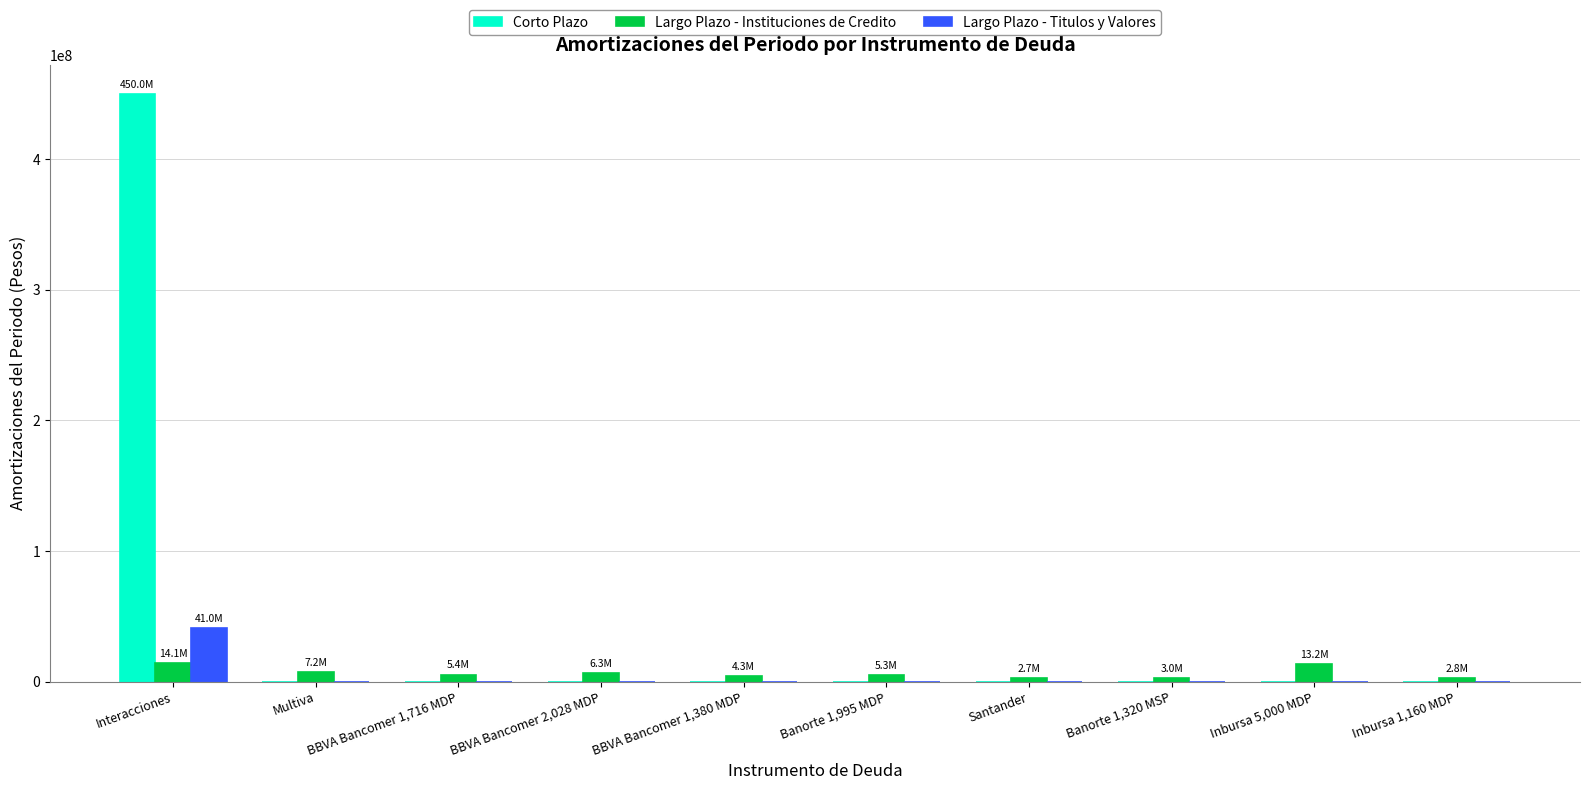

How many groups of bars are there?

10